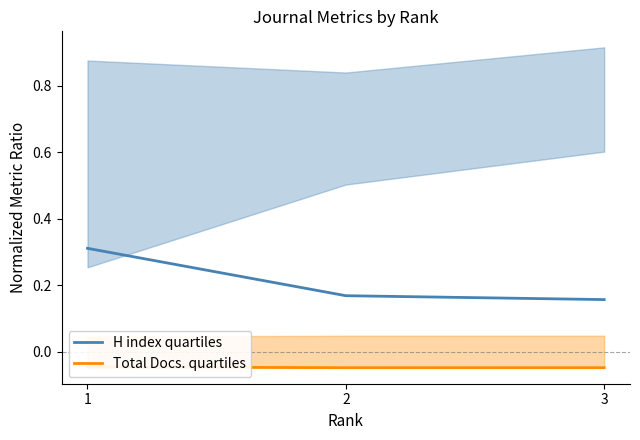

Which series has the widest spread of values?

H index quartiles